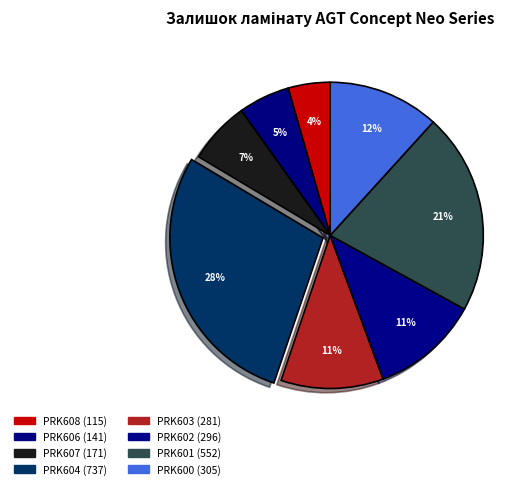

What percentage is the PRK603 slice, to the nearest percent?

11%